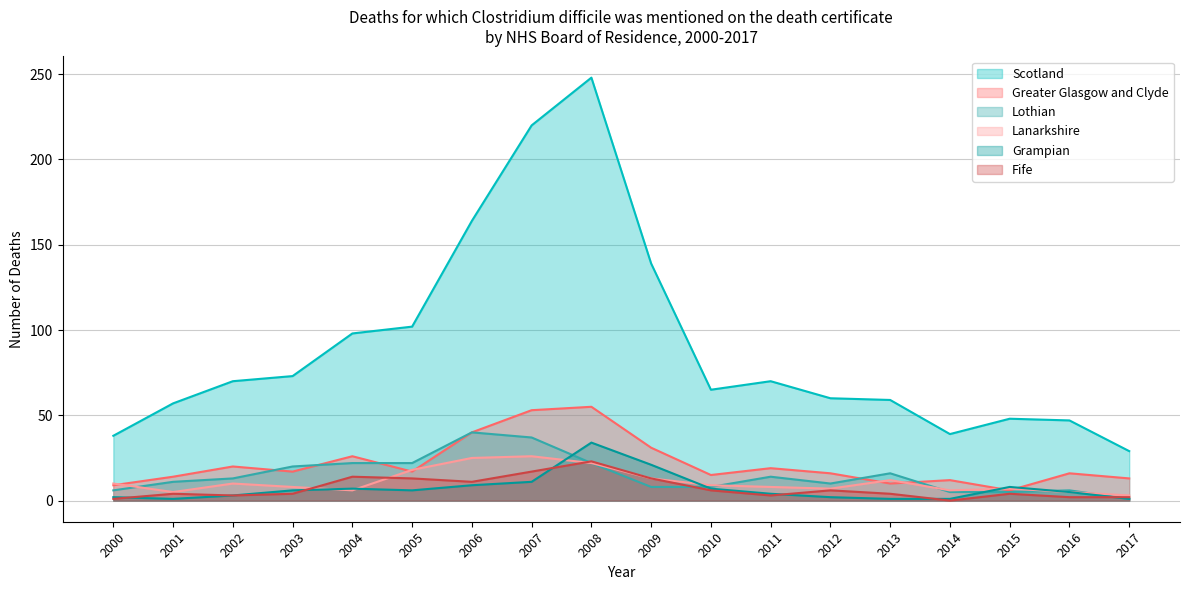

Which has a higher value, 2008 or 2003?

2008